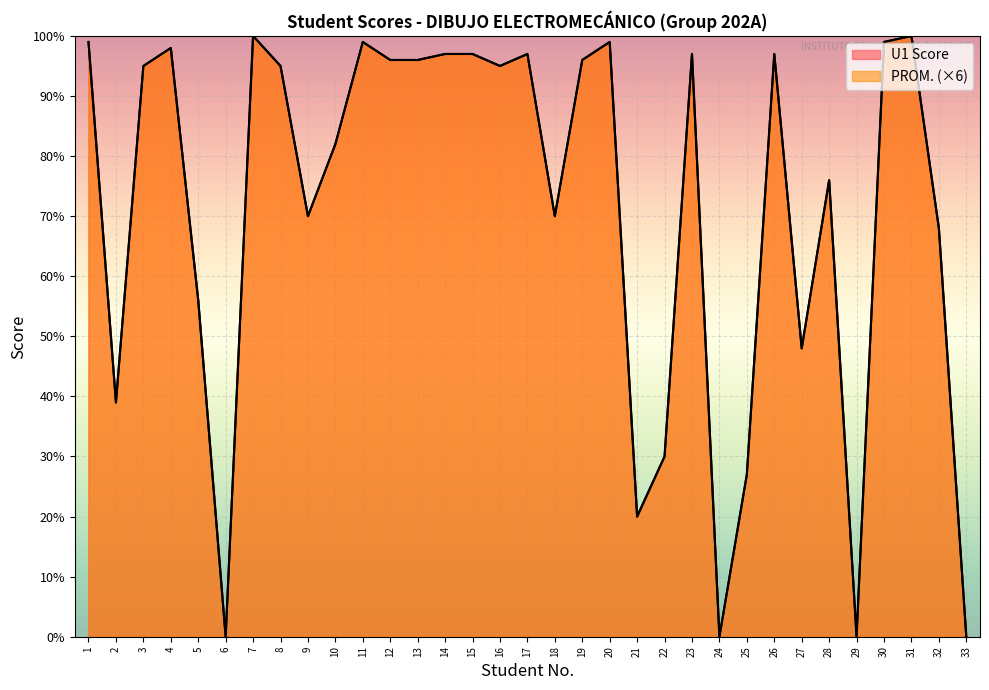

What is the value of the U1 Score point at the 28th from the left?

76